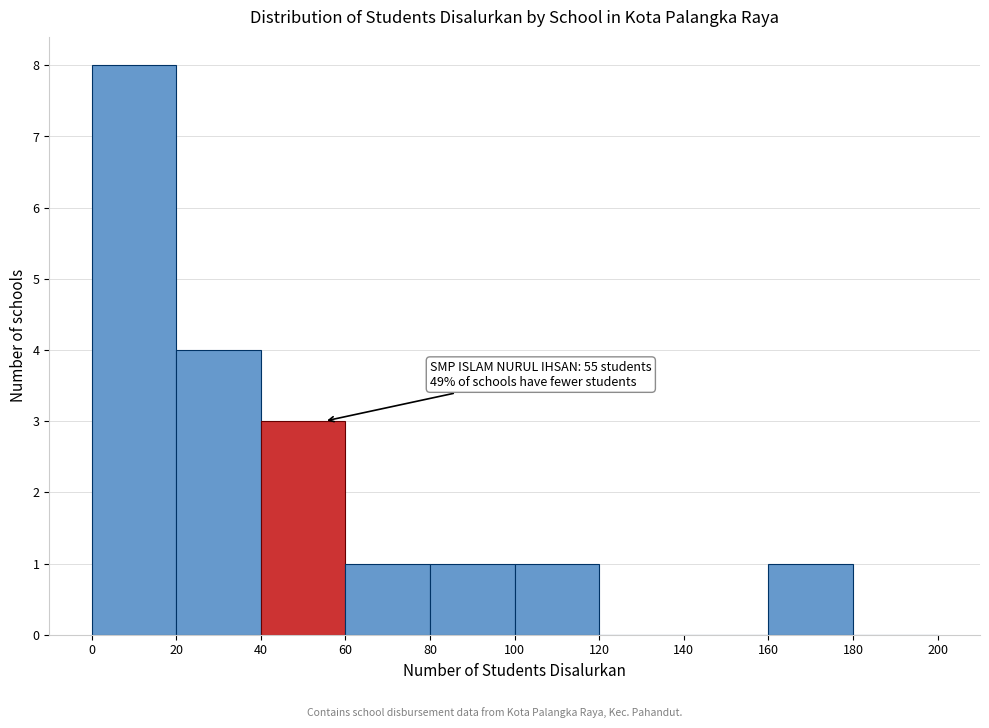

Which range on the x-axis has the tallest bar?

0 to 20